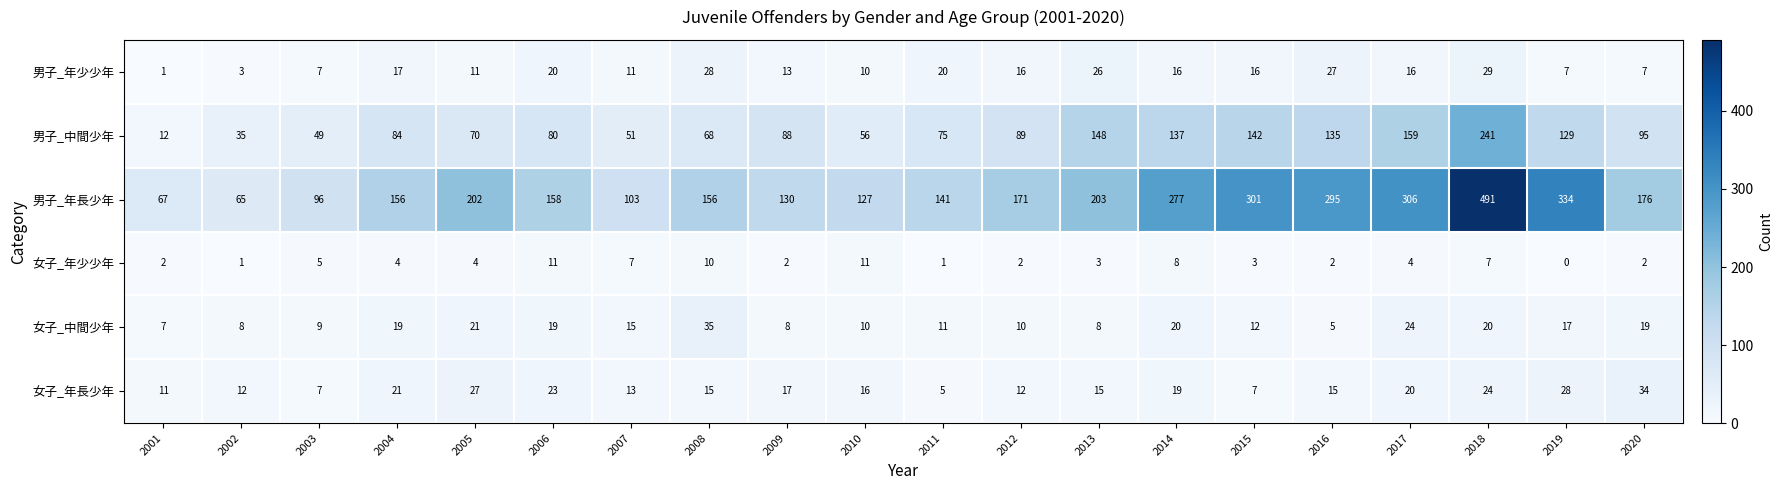

Is it true that 女子_中間少年 equals 10 at 2007?

False